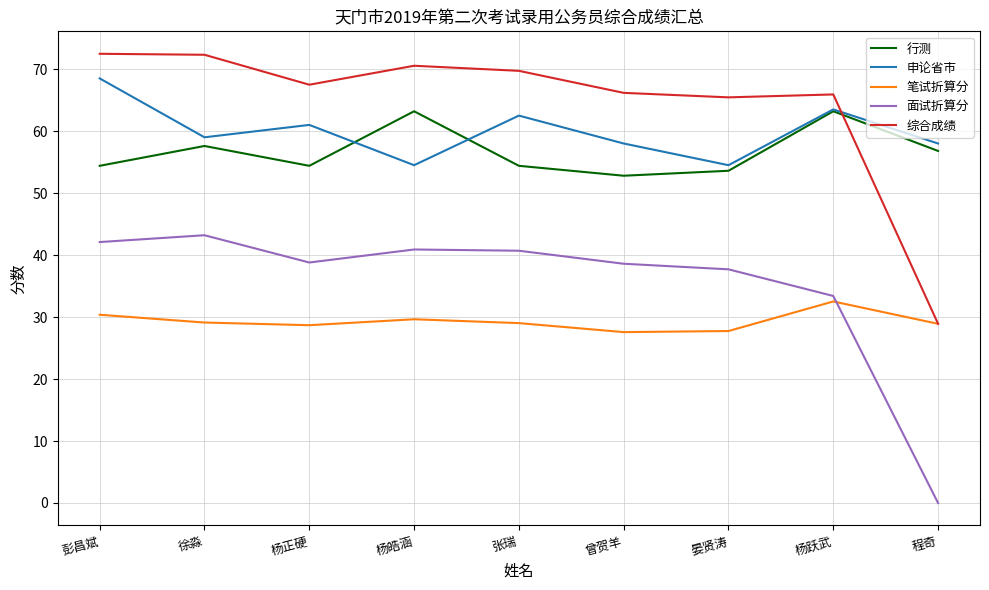

What is the spread (max minus min) of values at 曾贺羊?

38.6